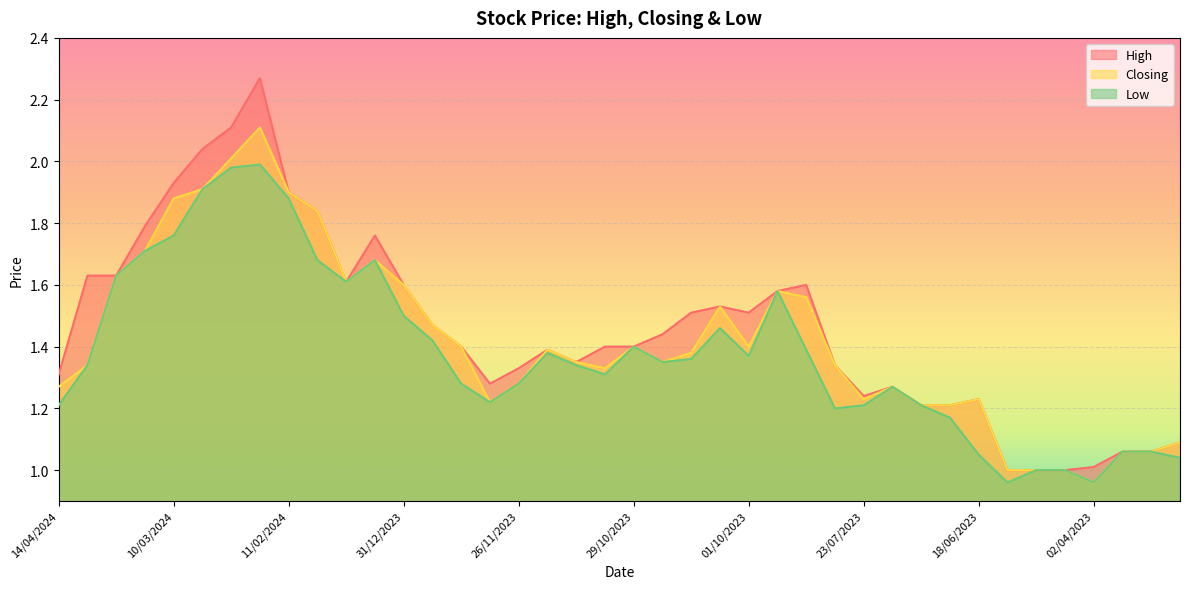

What is the sum of all Low values?

55.2